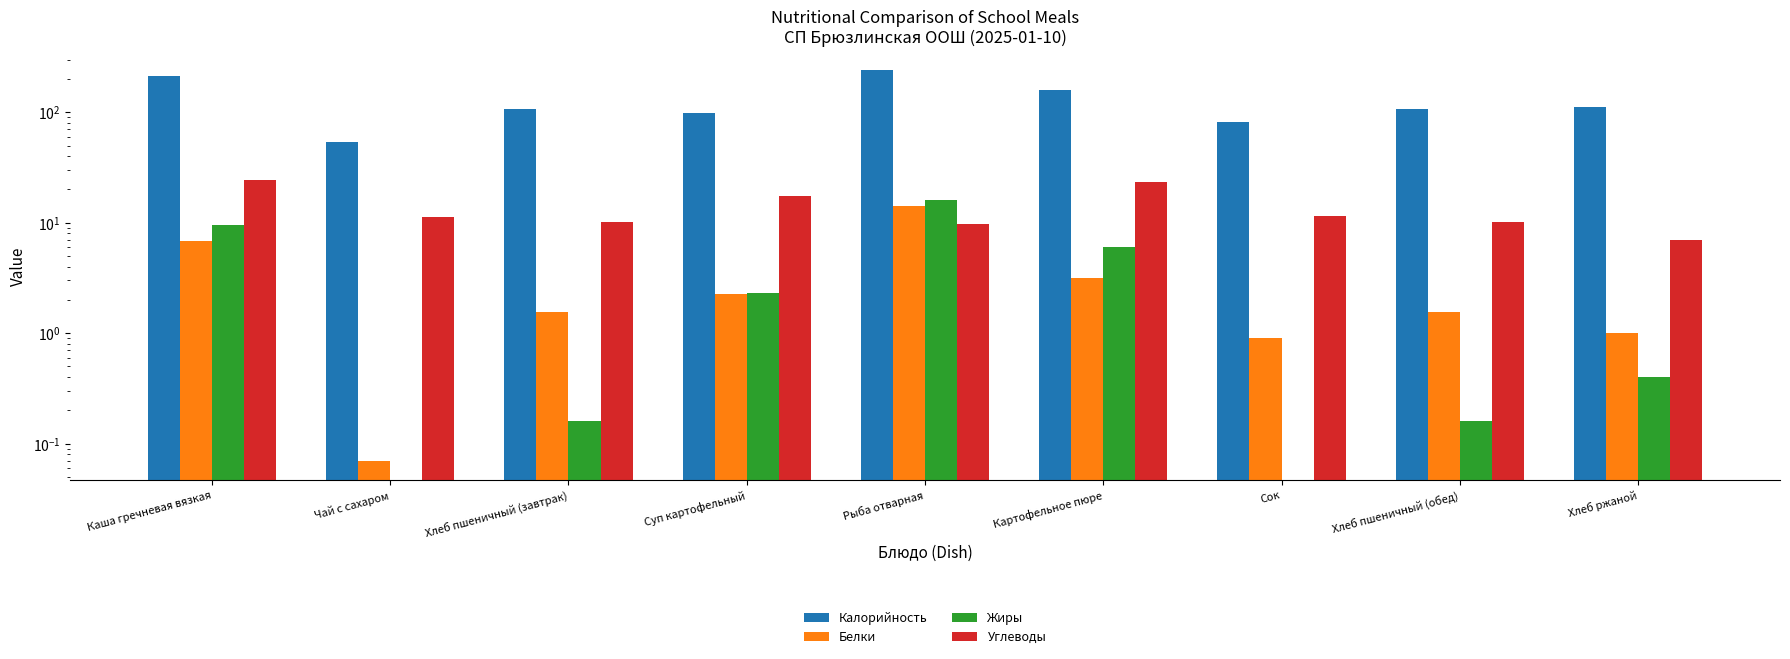

What are all the series names shown in the legend?

Калорийность, Белки, Жиры, Углеводы